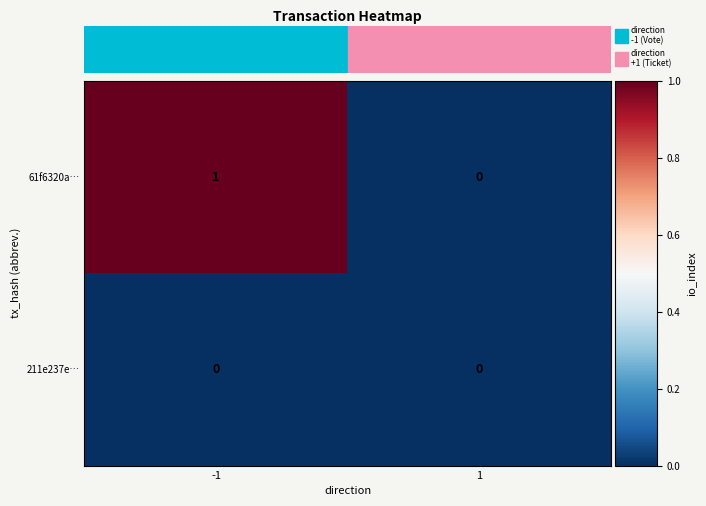

Rank the series by their maximum value, from highest to lowest.

61f6320a…, 211e237e…